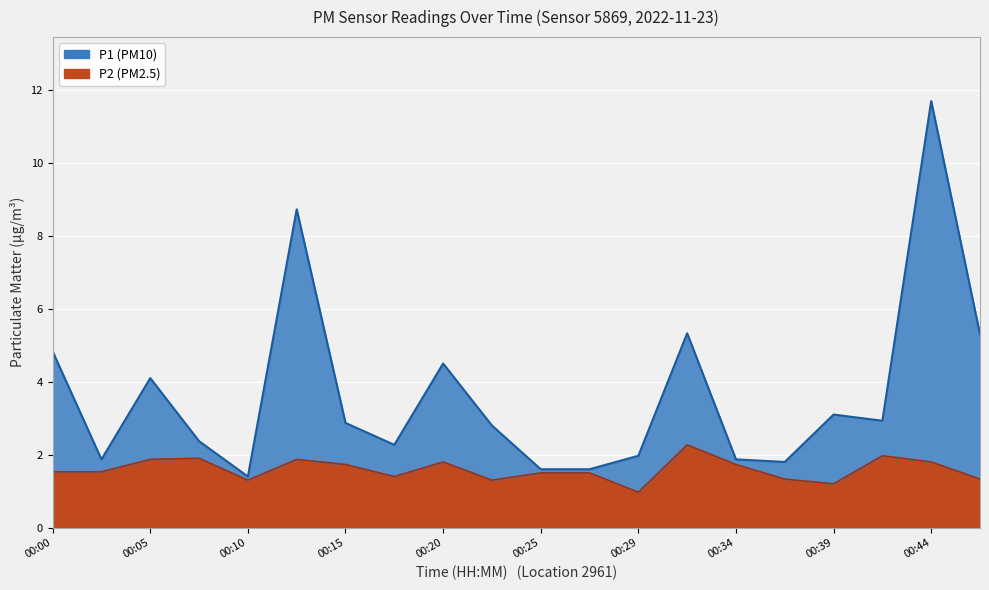

Is the value of P1 at 00:37 greater than the value of P2 at 00:10?

Yes